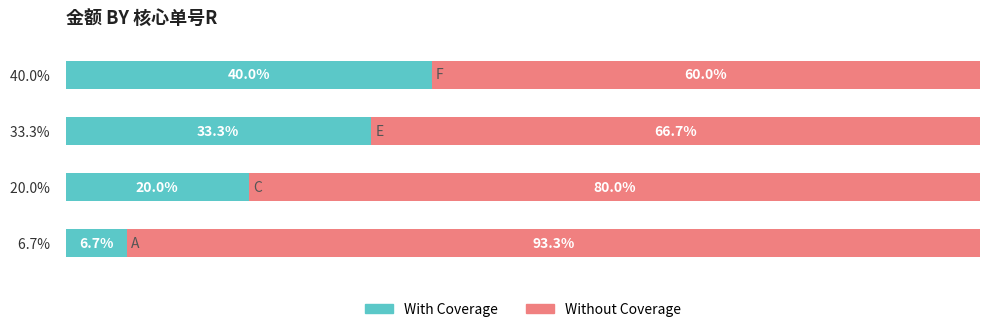

What are all the series names shown in the legend?

With Coverage, Without Coverage